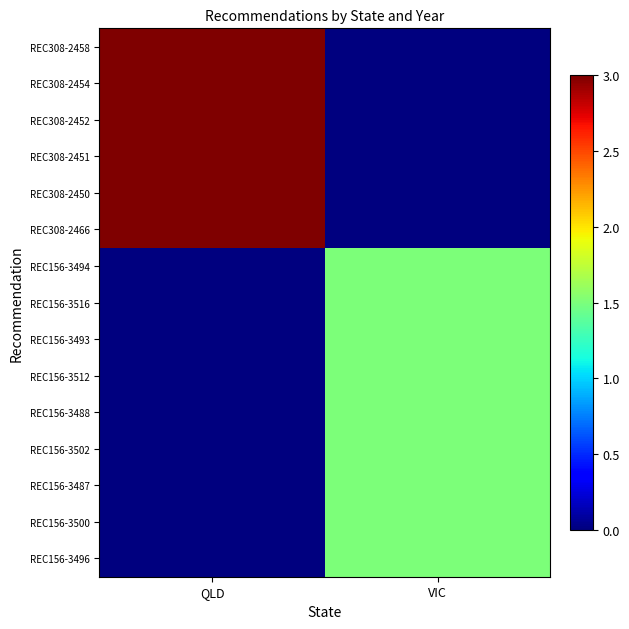

What is the total value across all series at QLD?

18.0